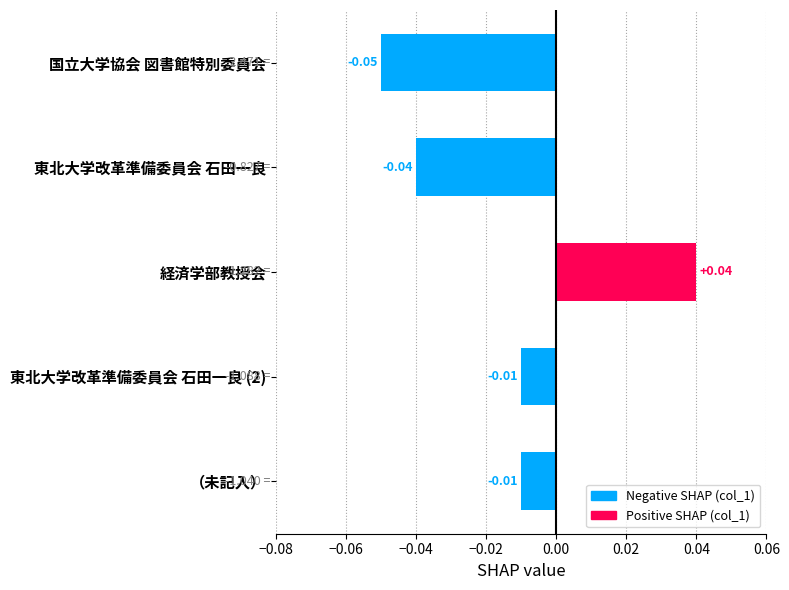

What is the label of the 2nd bar from the top?

東北大学改革準備委員会 石田一良